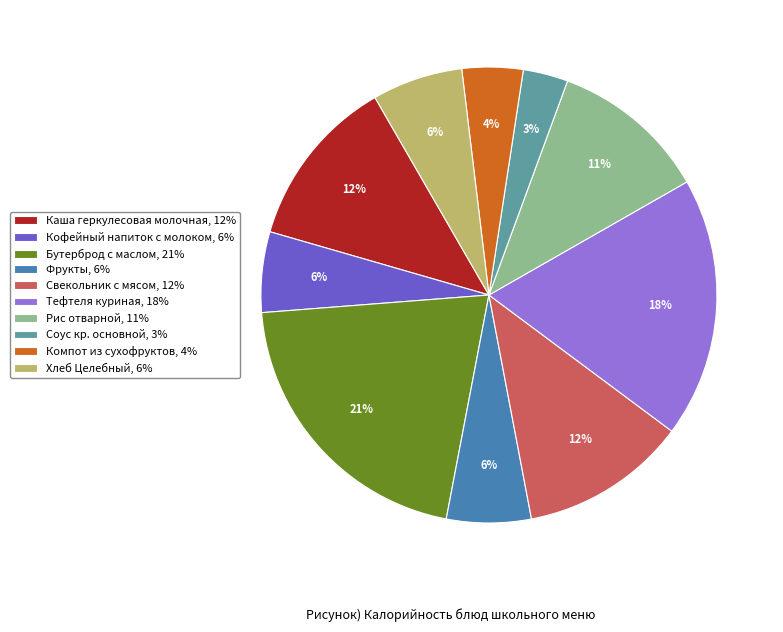

To the nearest percent, what is the average slice percentage?

10%